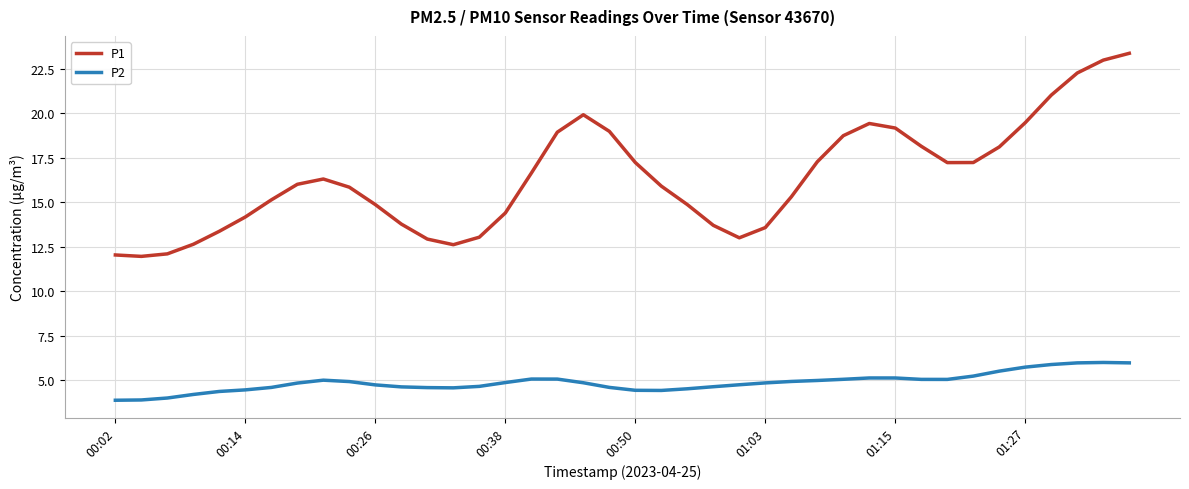

Is this an area chart (filled region under the line)?

No